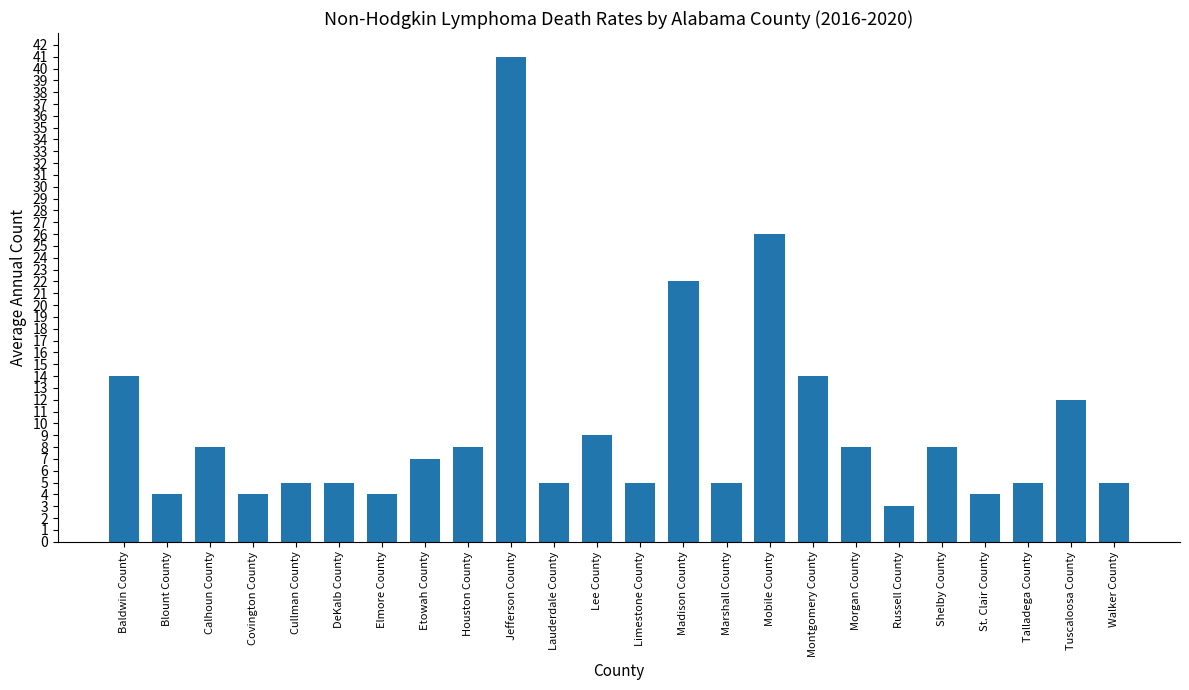

True or false: the data shows 5 at Russell County.

False